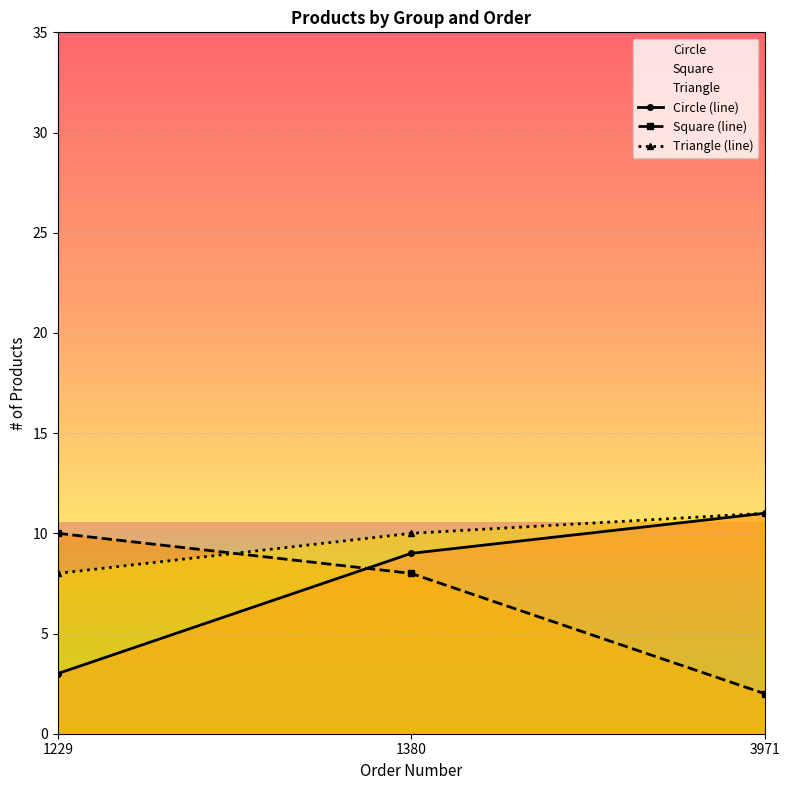

What is the difference between the maximum and minimum values in the Triangle (line) series?

3